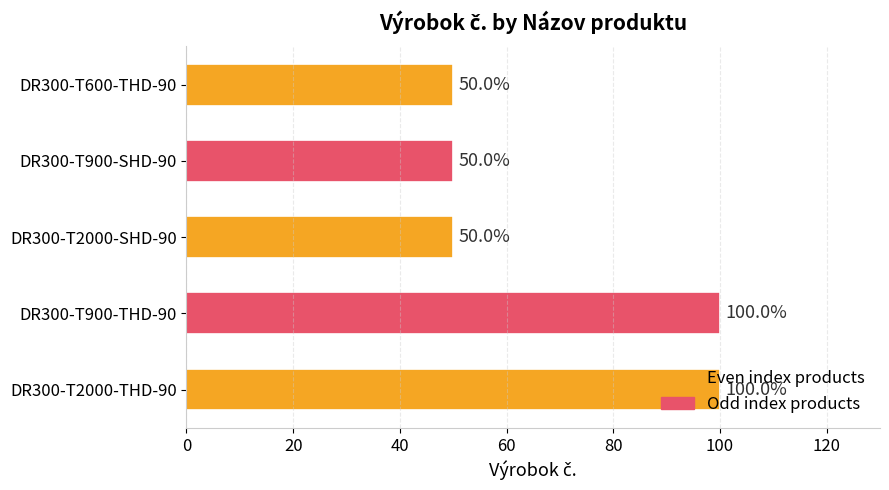

What is the greatest value displayed?

100